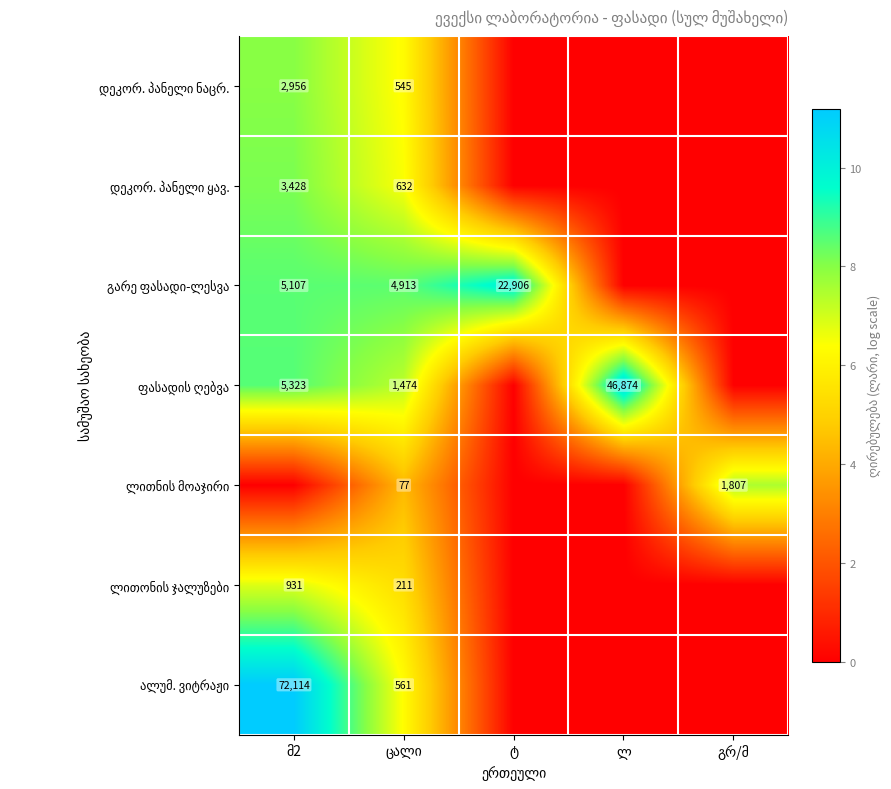

What is the maximum value shown in the chart?

11.2